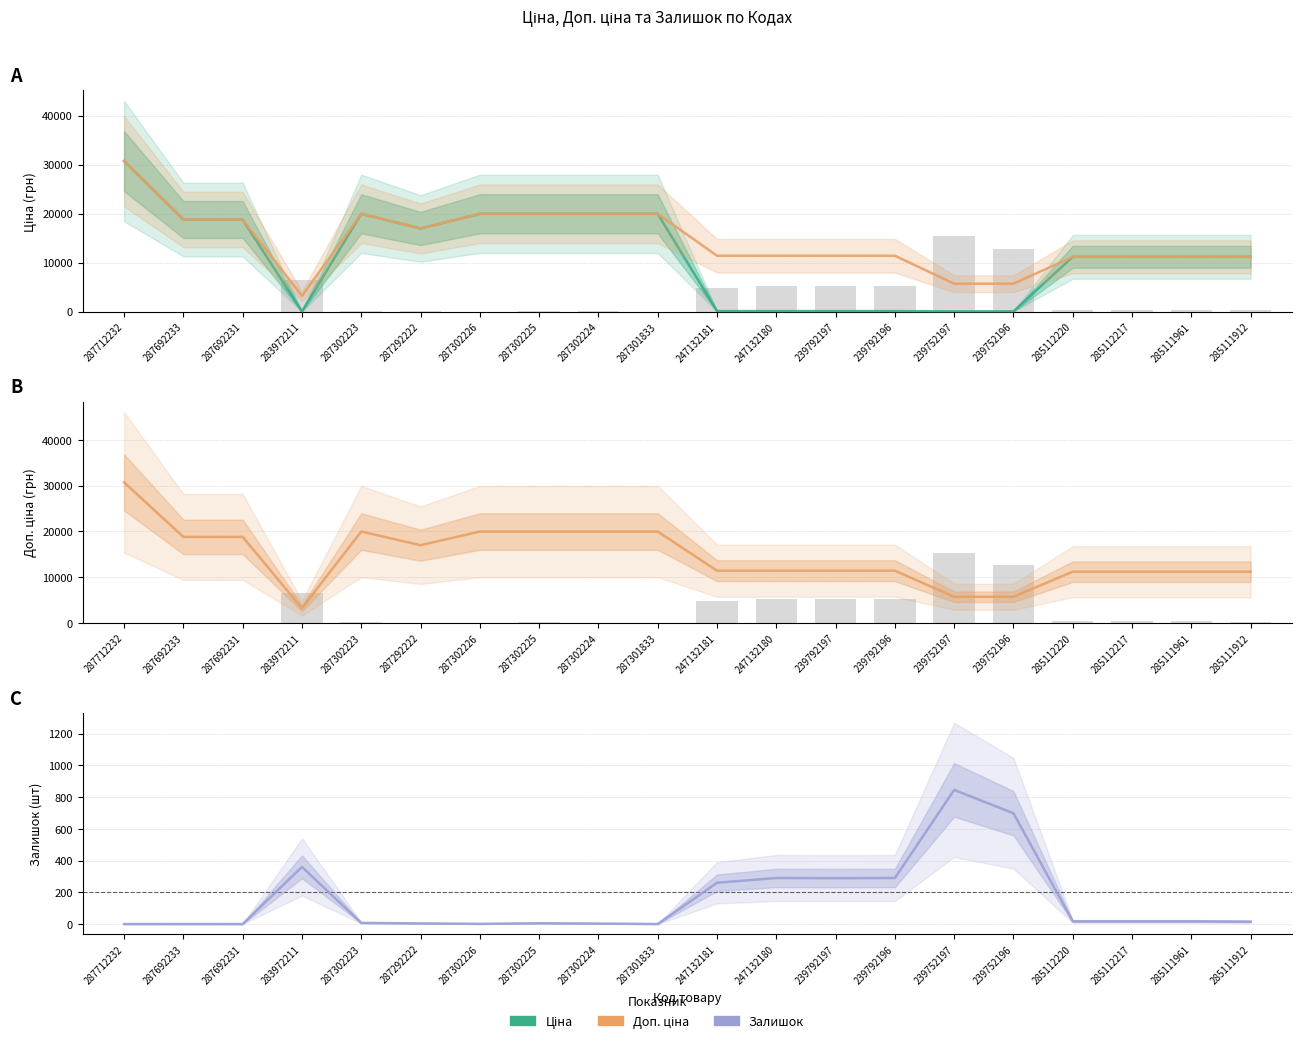

Where does the Залишок series first go above 17?

283972211